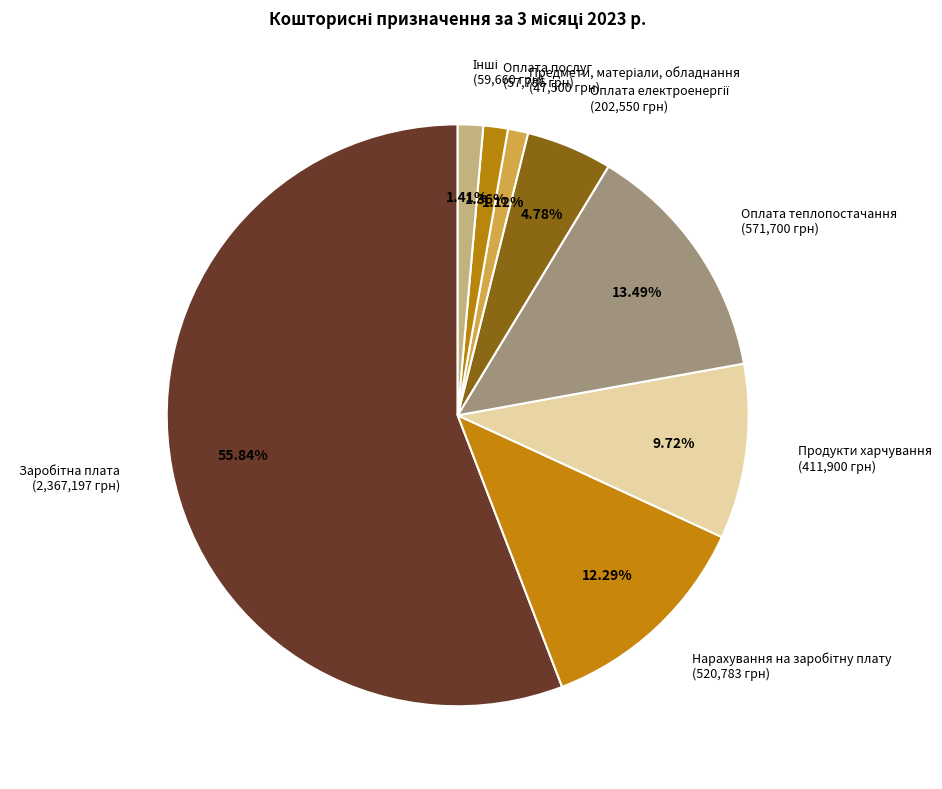

Count the number of slices in the pie.

8